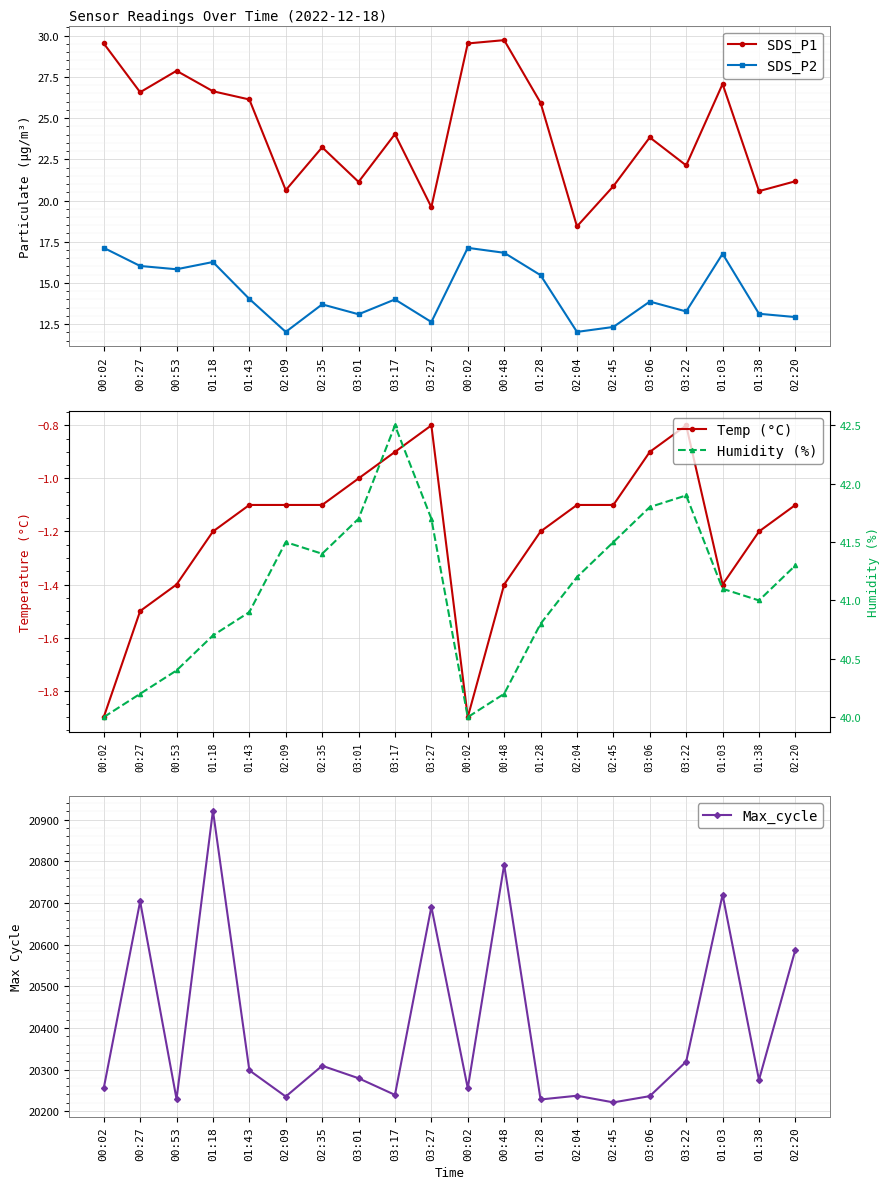

True or false: Humidity (%) and SDS_P1 cross at least once.

False